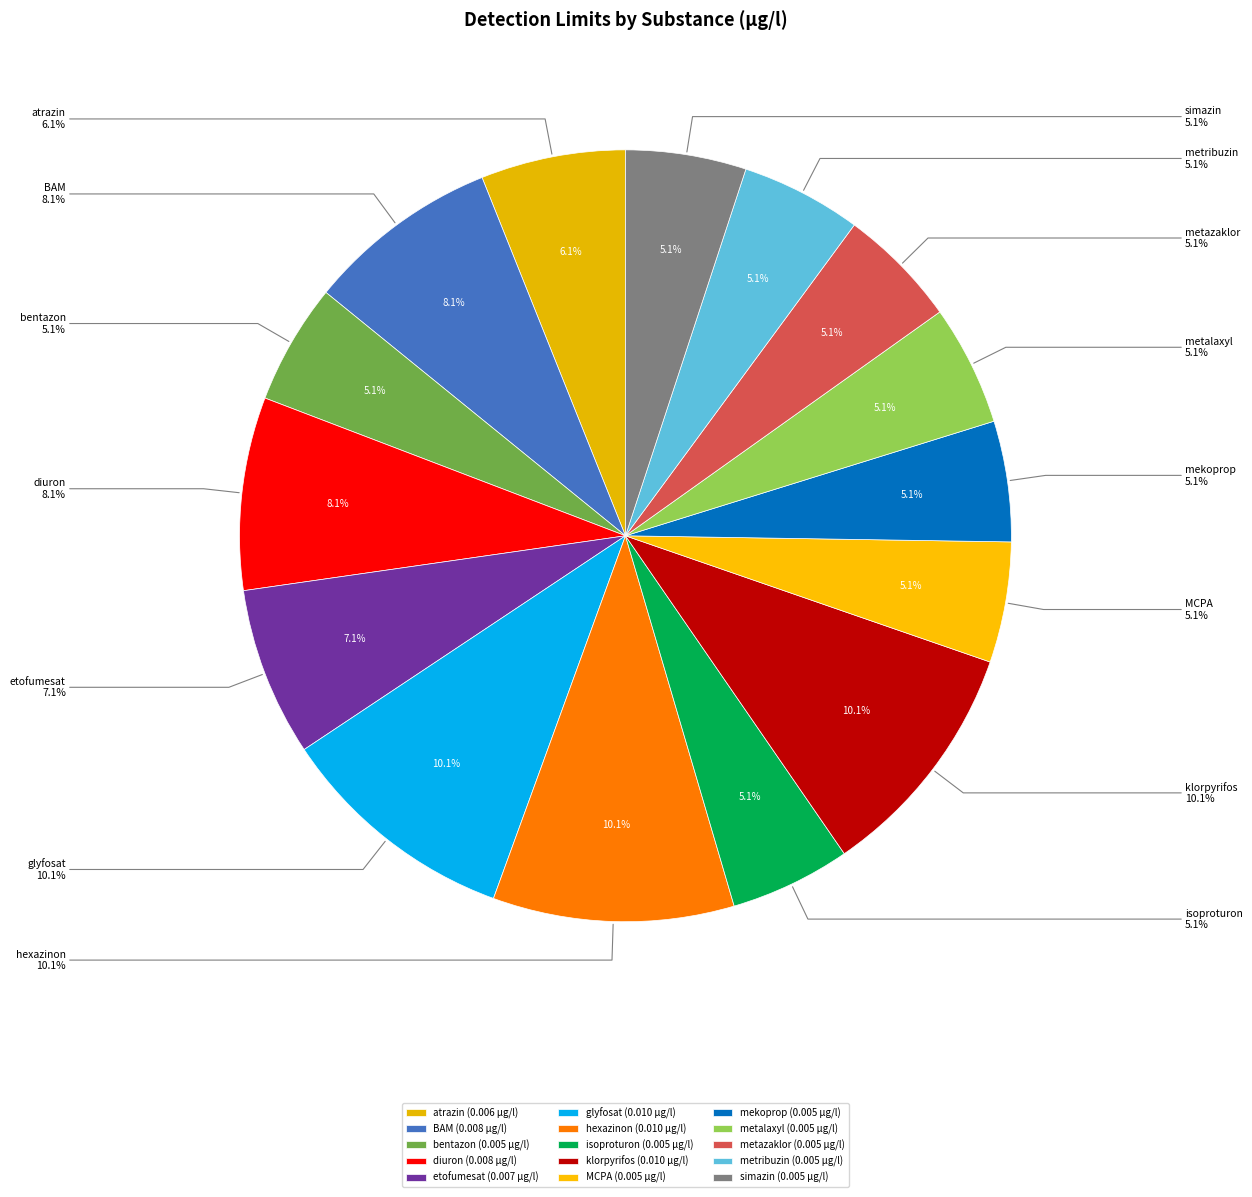

Which category has the biggest portion of the pie?

glyfosat